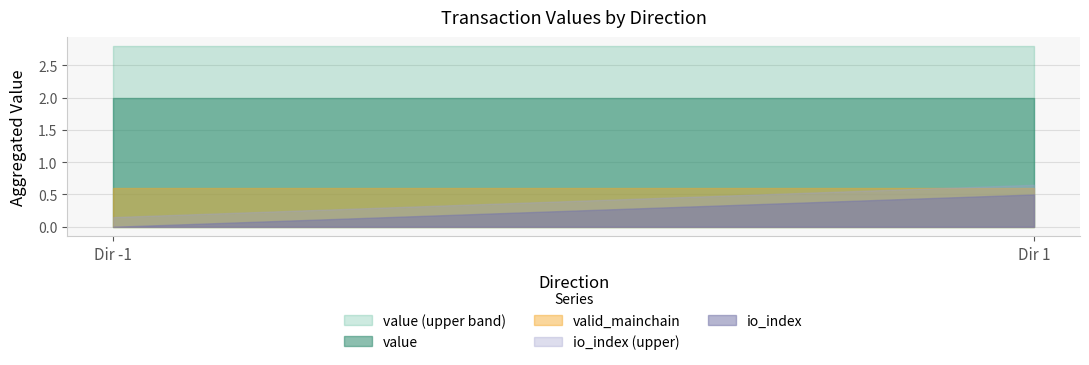

How many lines are shown in the chart?

5